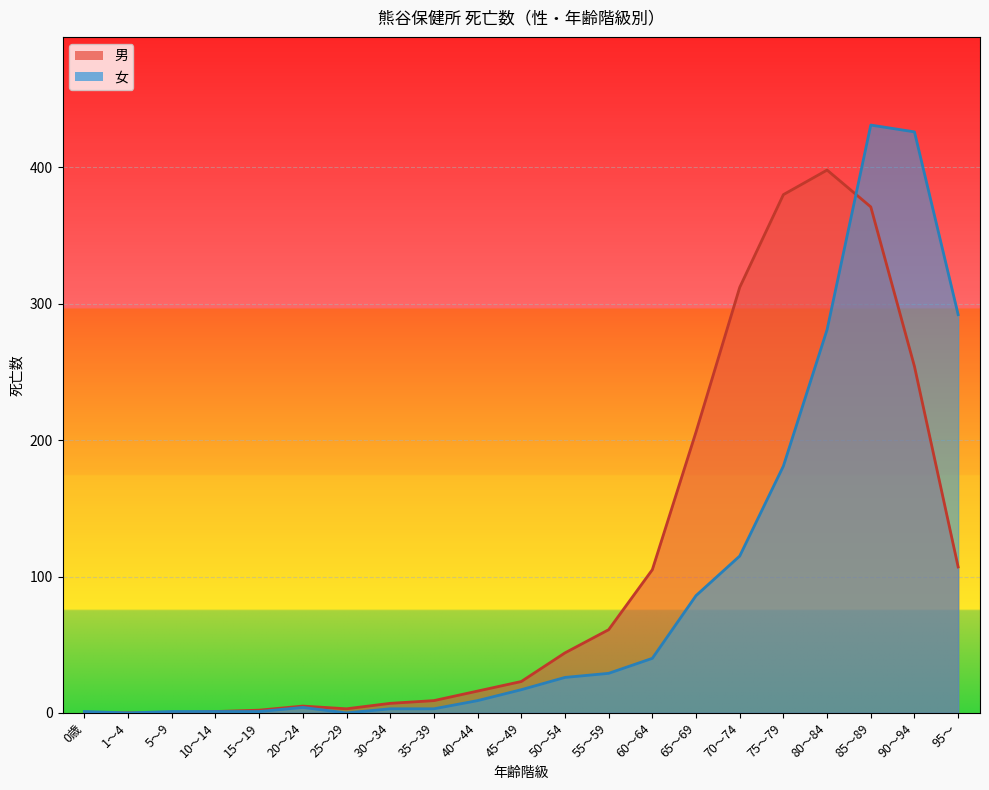

The 女 series shows 476 at 80～84. True or false?

False